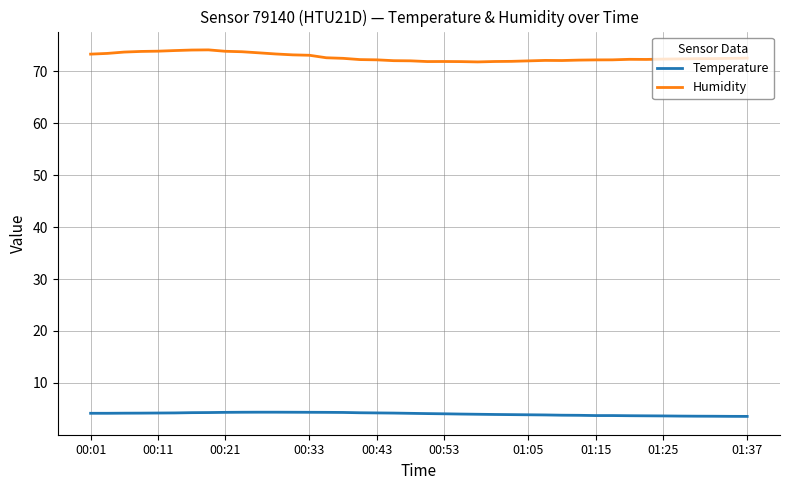

True or false: Humidity and Temperature intersect in this chart.

False